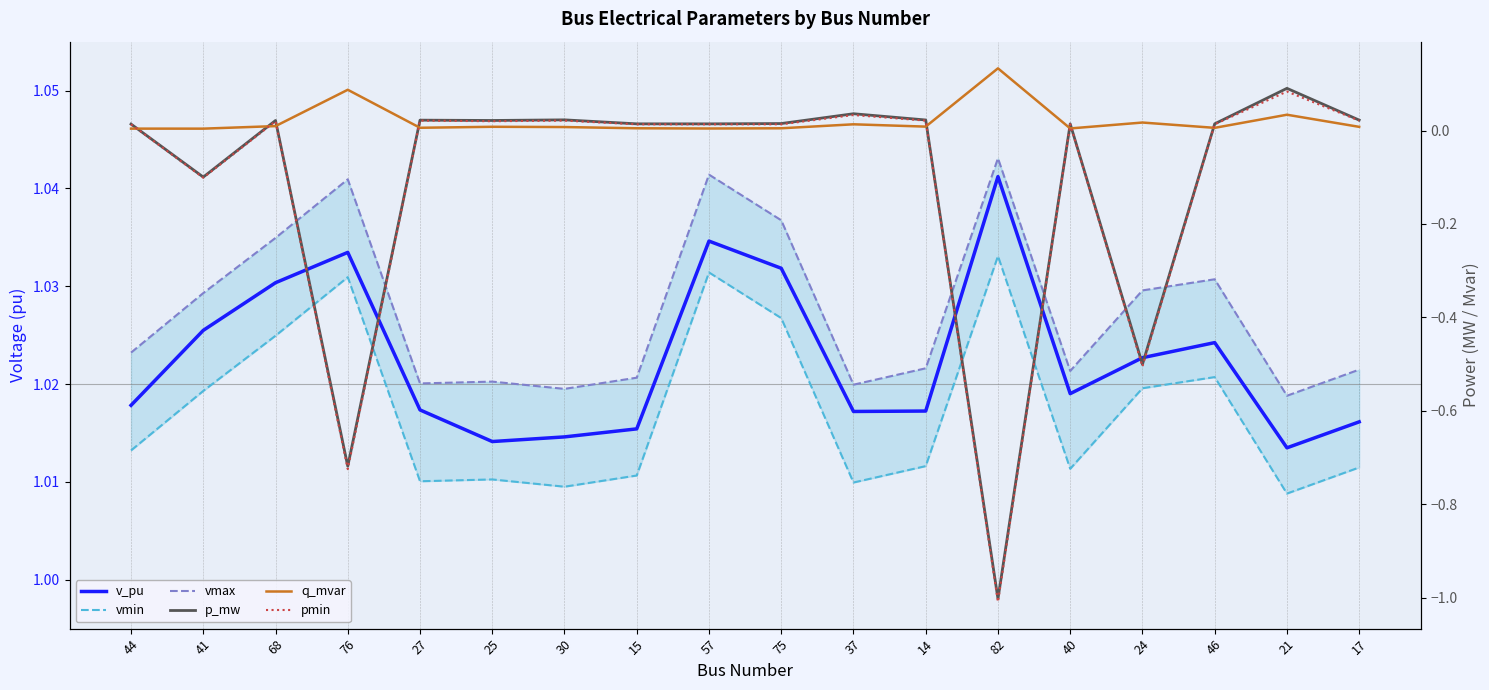

What position from the left is 41?

2